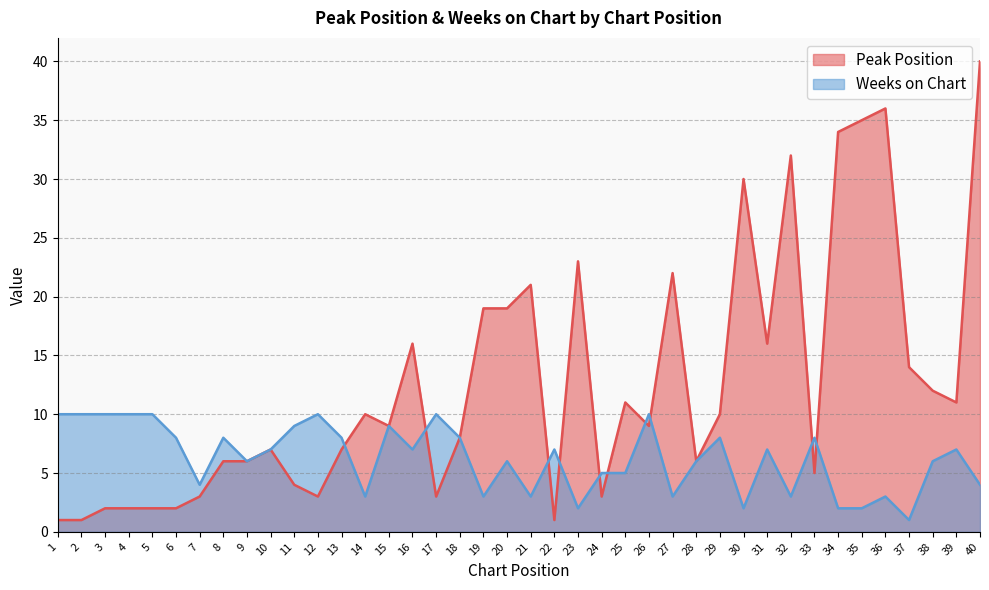

Reading left to right, extract all data points from this chart.

Peak Position: 1=1	2=1	3=2	4=2	5=2	6=2	7=3	8=6	9=6	10=7	11=4	12=3	13=7	14=10	15=9	16=16	17=3	18=8	19=19	20=19	21=21	22=1	23=23	24=3	25=11	26=9	27=22	28=6	29=10	30=30	31=16	32=32	33=5	34=34	35=35	36=36	37=14	38=12	39=11	40=40
Weeks on Chart: 1=10	2=10	3=10	4=10	5=10	6=8	7=4	8=8	9=6	10=7	11=9	12=10	13=8	14=3	15=9	16=7	17=10	18=8	19=3	20=6	21=3	22=7	23=2	24=5	25=5	26=10	27=3	28=6	29=8	30=2	31=7	32=3	33=8	34=2	35=2	36=3	37=1	38=6	39=7	40=4